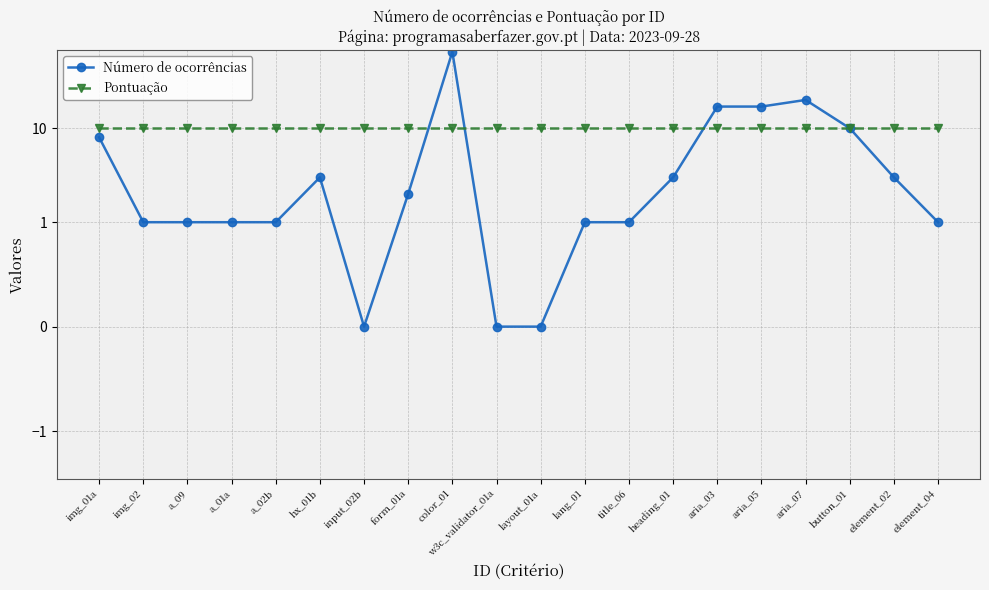

At which category is the sum across all series the highest?

color_01